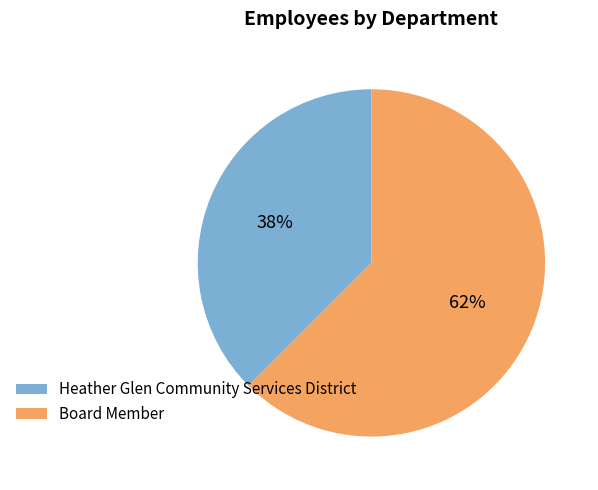

Which slice represents more than half of the pie?

Board Member